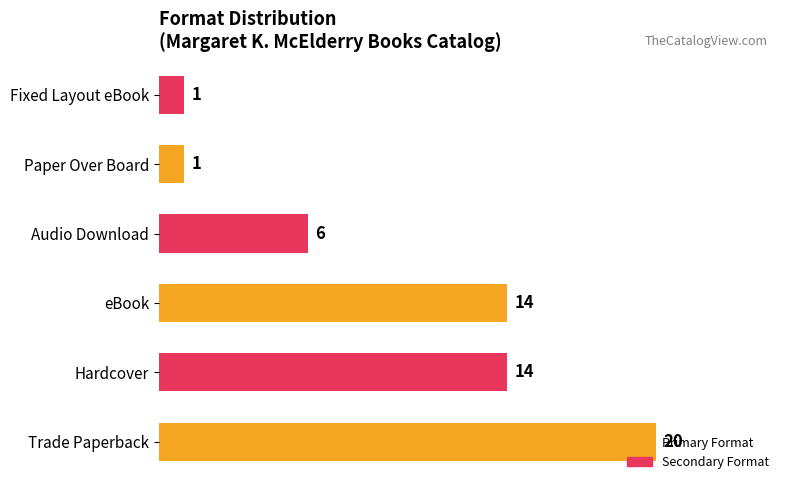

What is the sum of the values at Fixed Layout eBook and eBook?

15